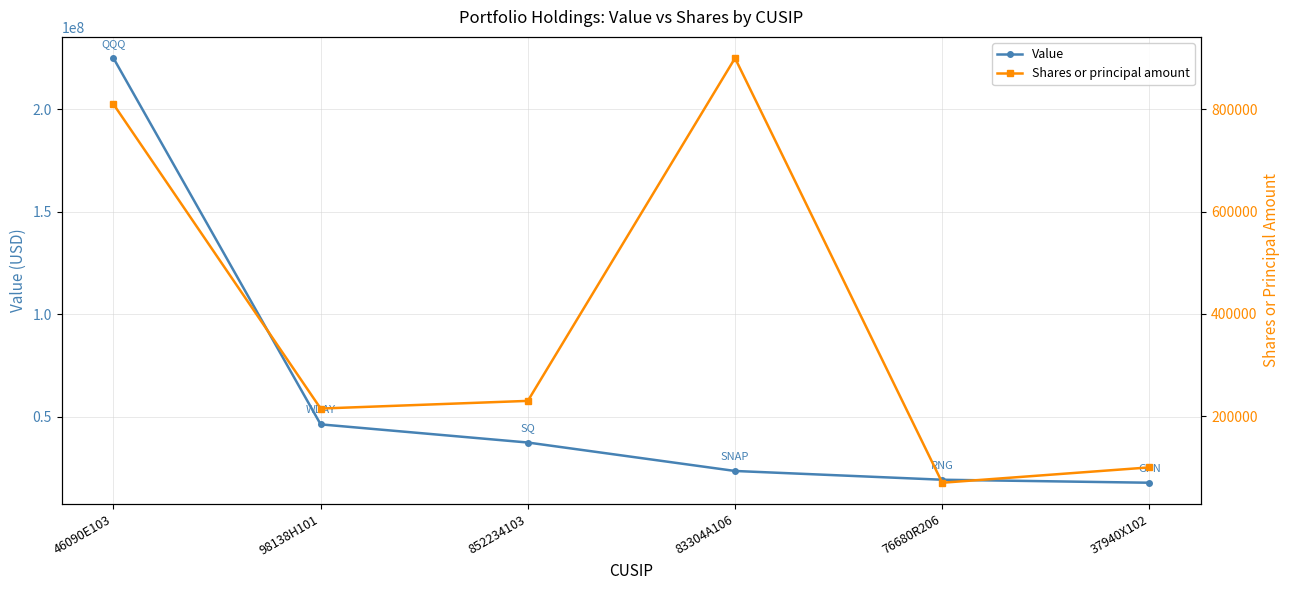

Reading left to right, extract all data points from this chart.

Value: 225050000	46253000	37387000	23499000	19223000	17758000
Shares or principal amount: 810000	215000	230000	900000	70000	100000